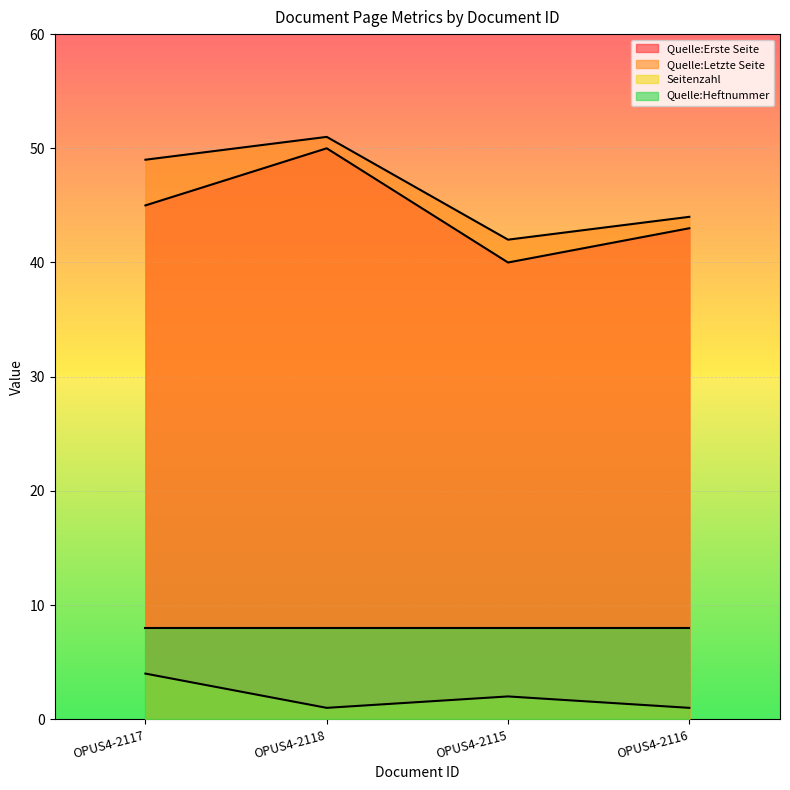

True or false: Quelle:Erste Seite and Quelle:Letzte Seite cross at least once.

False